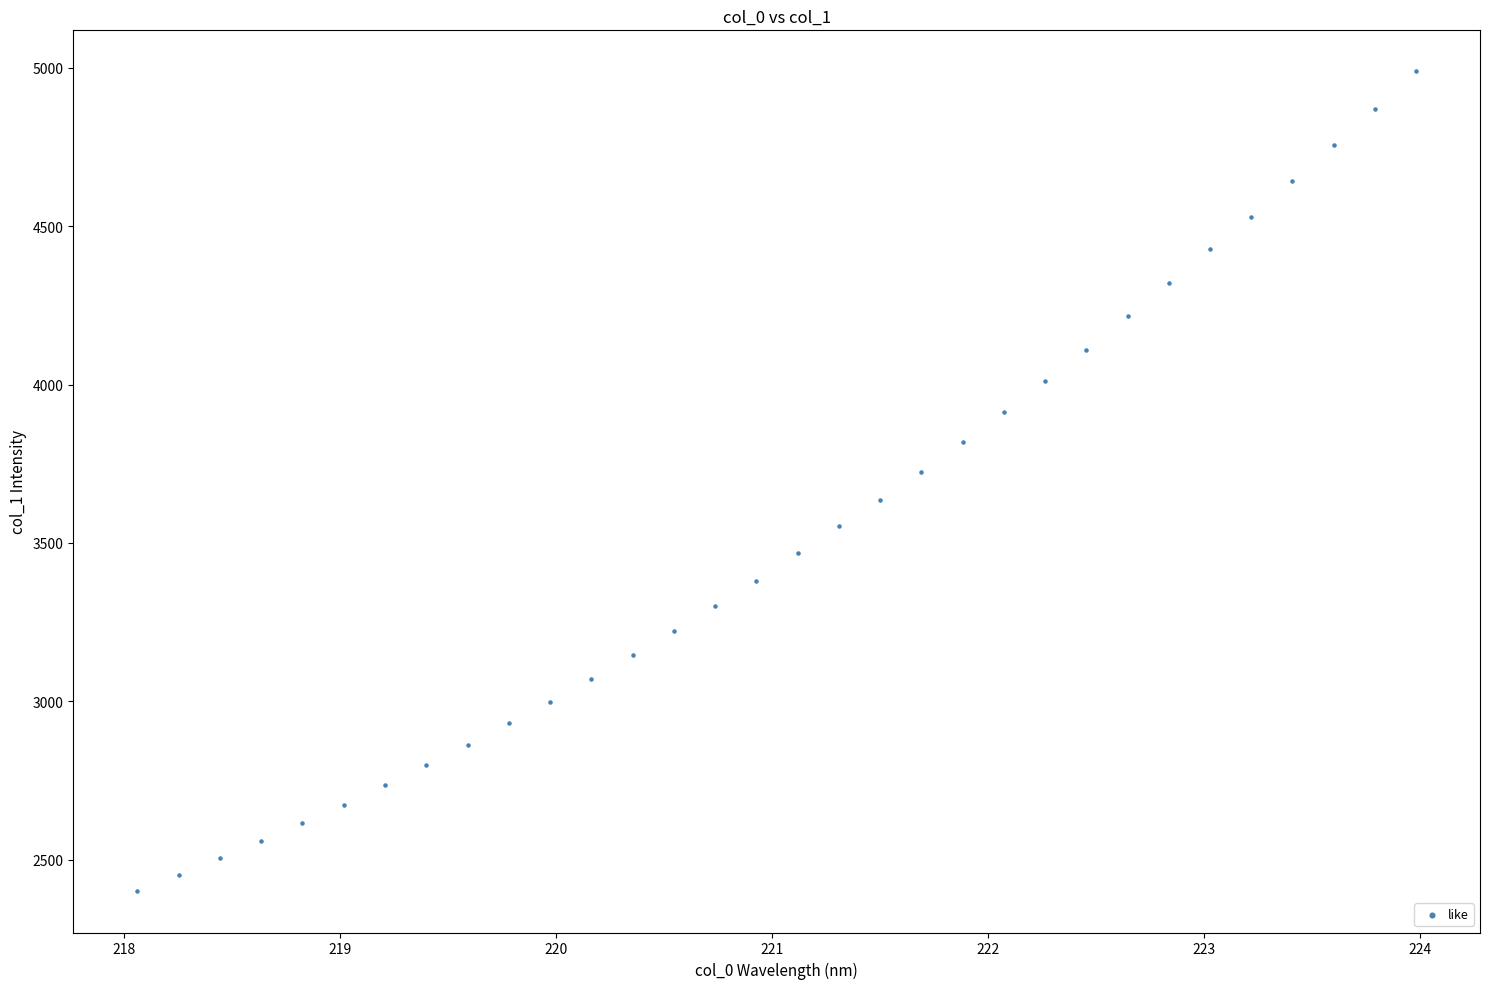

What Y value in the scatter plot is closest to 3694?

3722.7